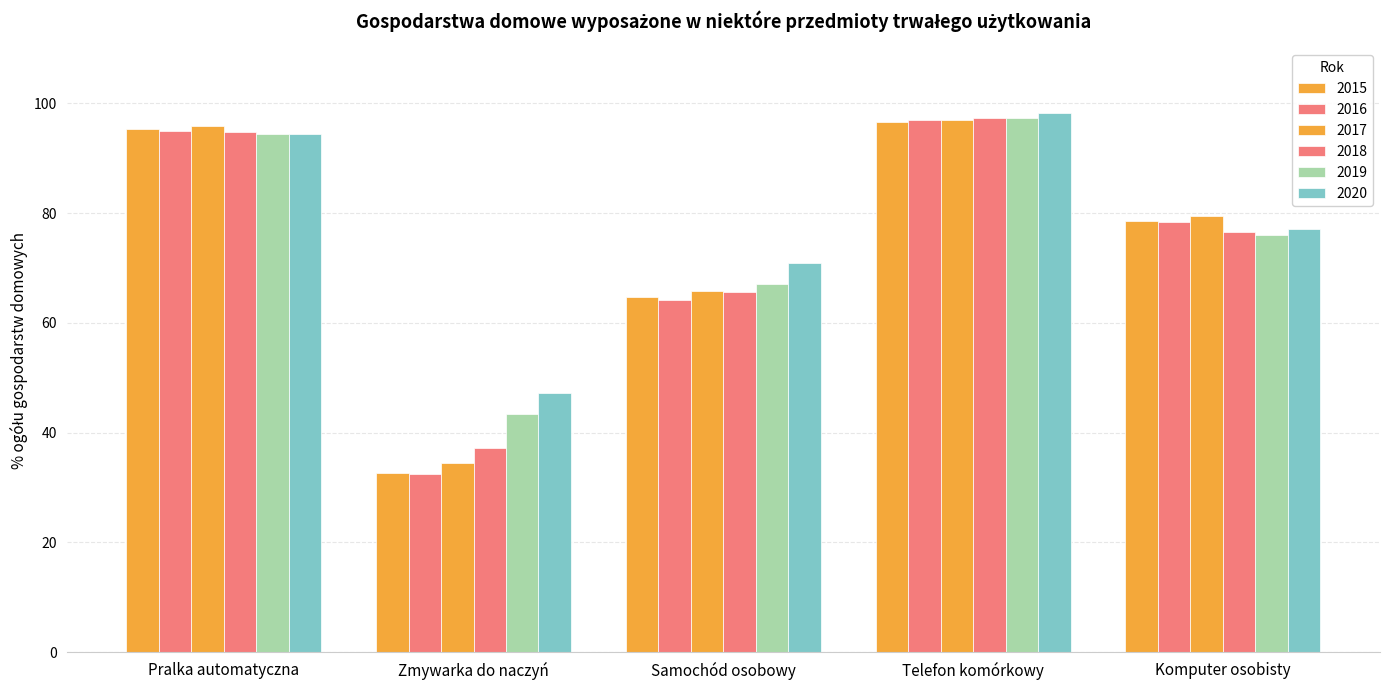

Reading left to right, list all the values displayed in this chart.

2015: 95.4	32.7	64.7	96.7	78.5
2016: 94.9	32.4	64.2	96.9	78.4
2017: 95.9	34.4	65.8	97.0	79.4
2018: 94.7	37.2	65.6	97.3	76.6
2019: 94.4	43.4	67.1	97.3	76.1
2020: 94.5	47.2	70.9	98.3	77.1